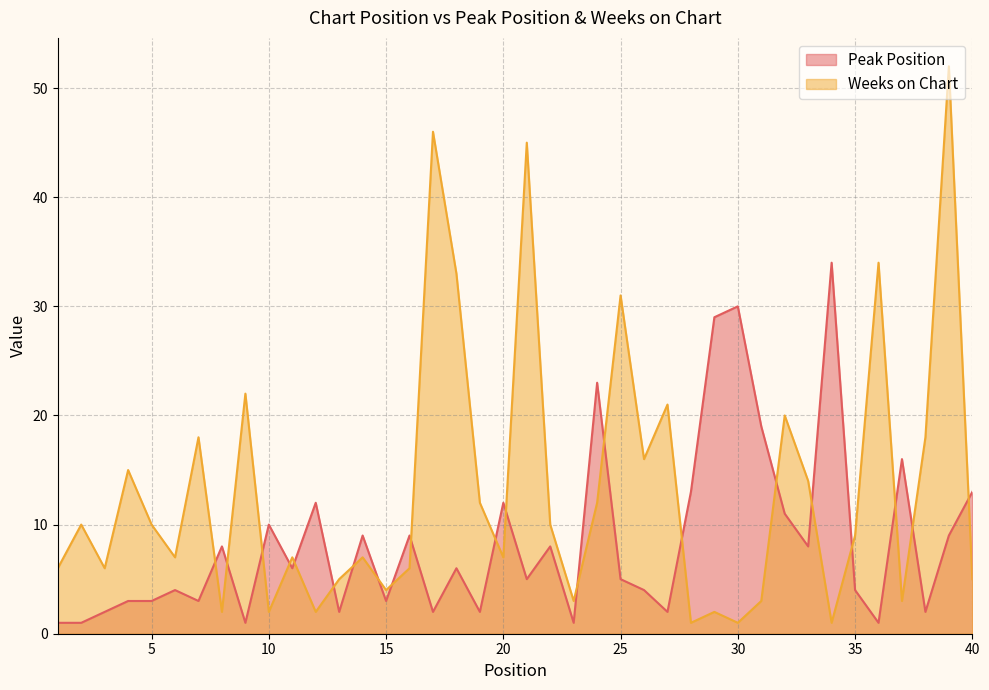

How many interior local valleys does the Peak Position series have?

13